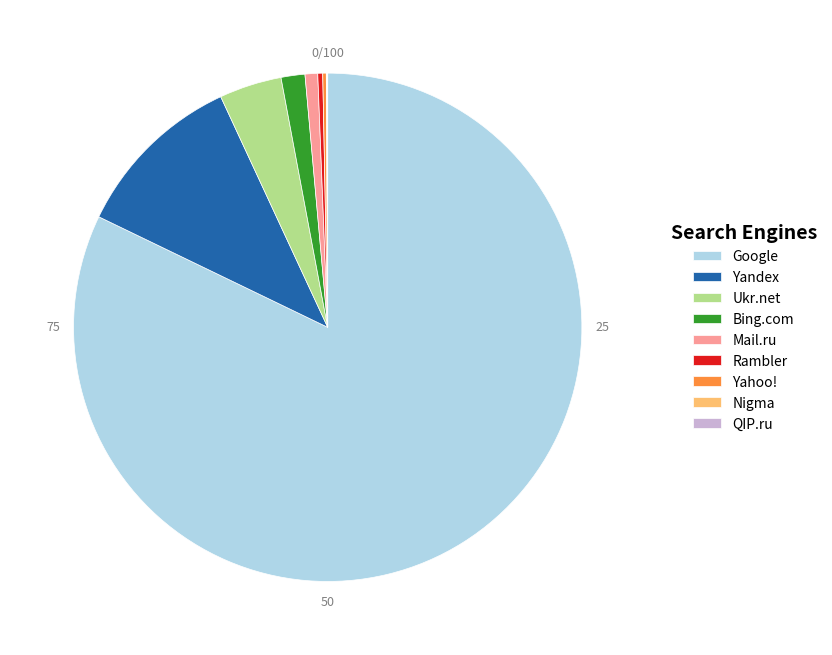

Approximately how many times larger is the value at Google compared to Yandex?

7.5